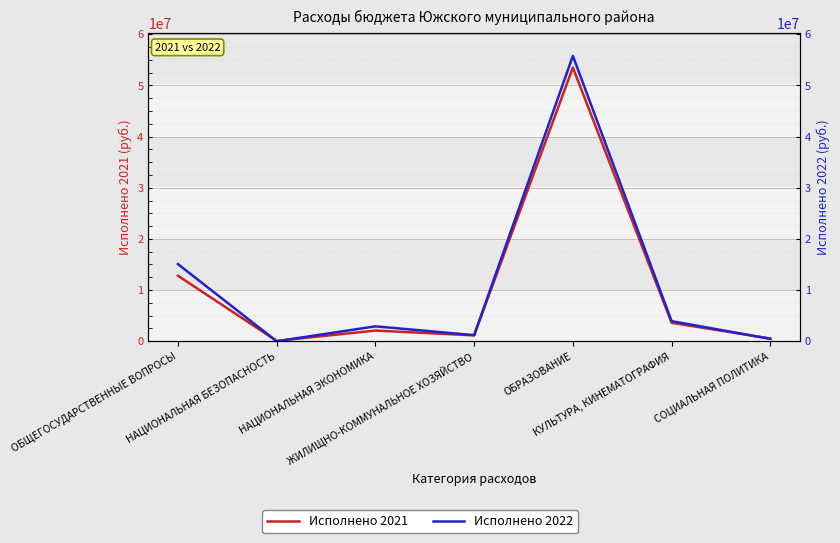

Which series ends up on top after the final intersection of Исполнено 2022 and Исполнено 2021?

Исполнено 2021